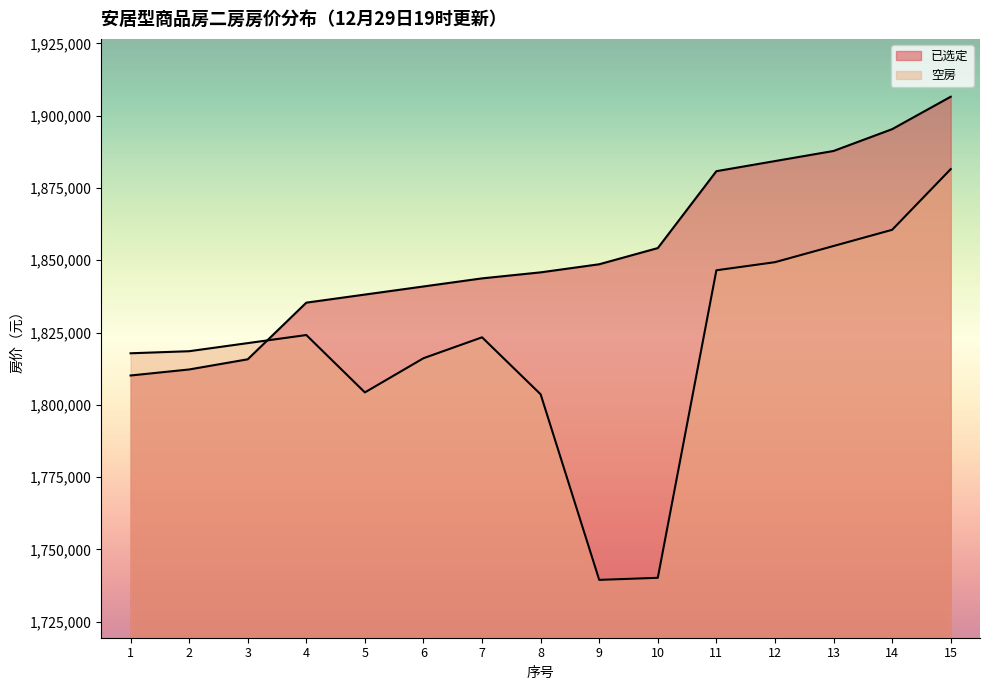

What is the difference between the 已选定 values at 15 and 14?

11213